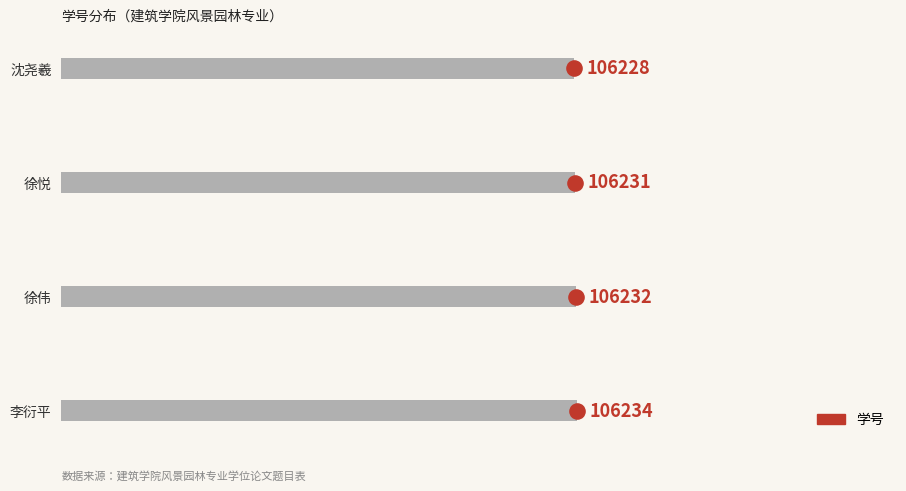

Which has a higher value, 沈尧羲 or 徐悦?

徐悦